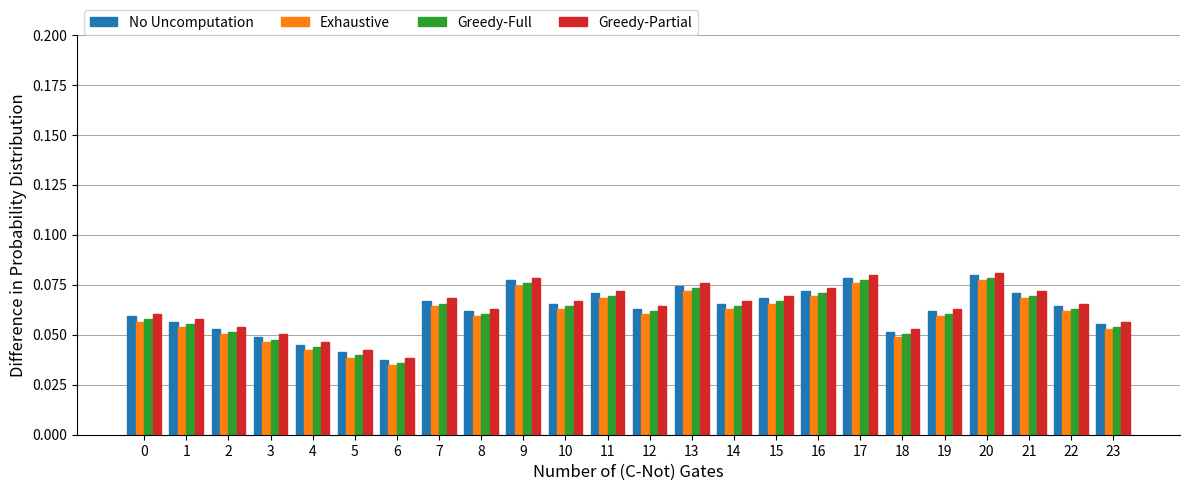

The value of Exhaustive at 15 is 0.0. True or false?

False